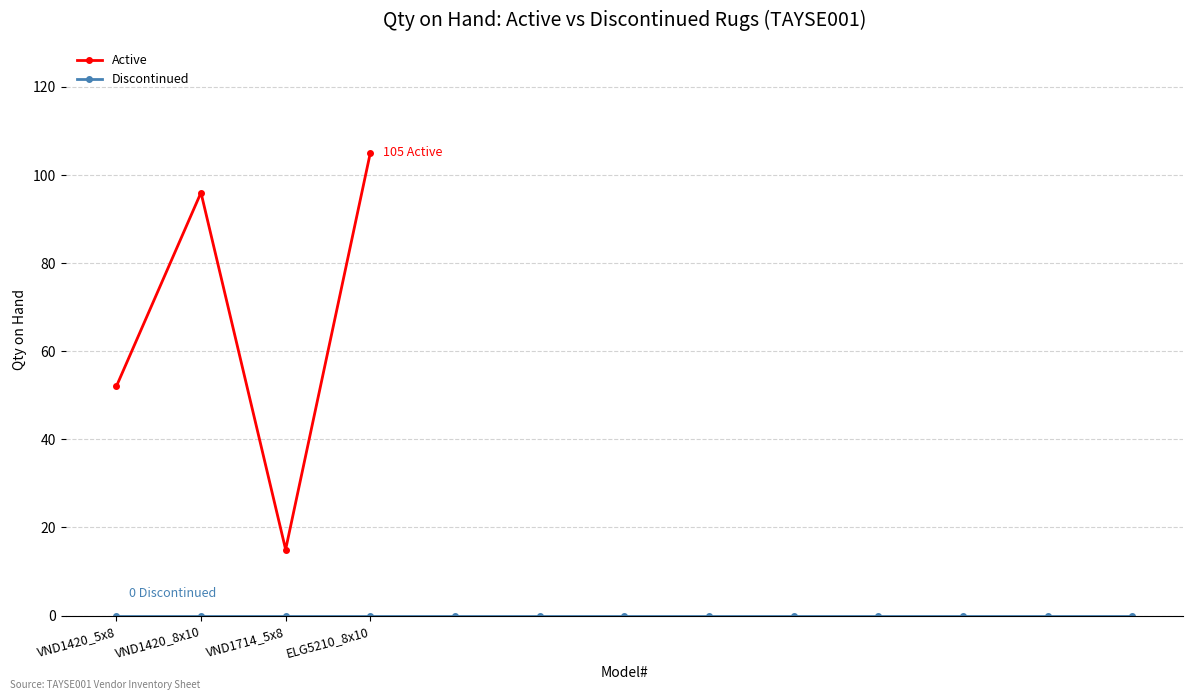

In Active, how many points are lower than both neighbors (excluding endpoints)?

1